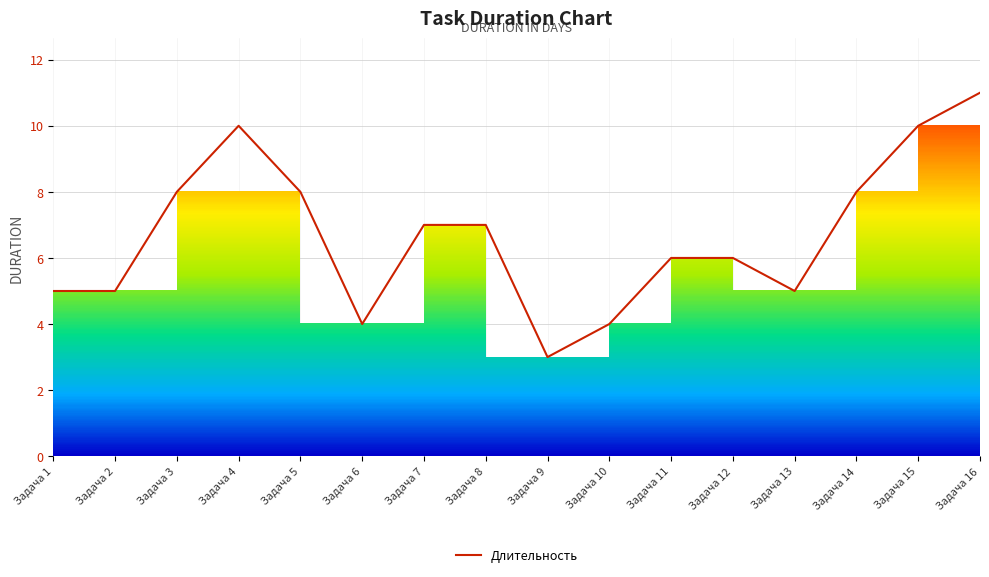

True or false: the data shows 8 at Задача 3.

True